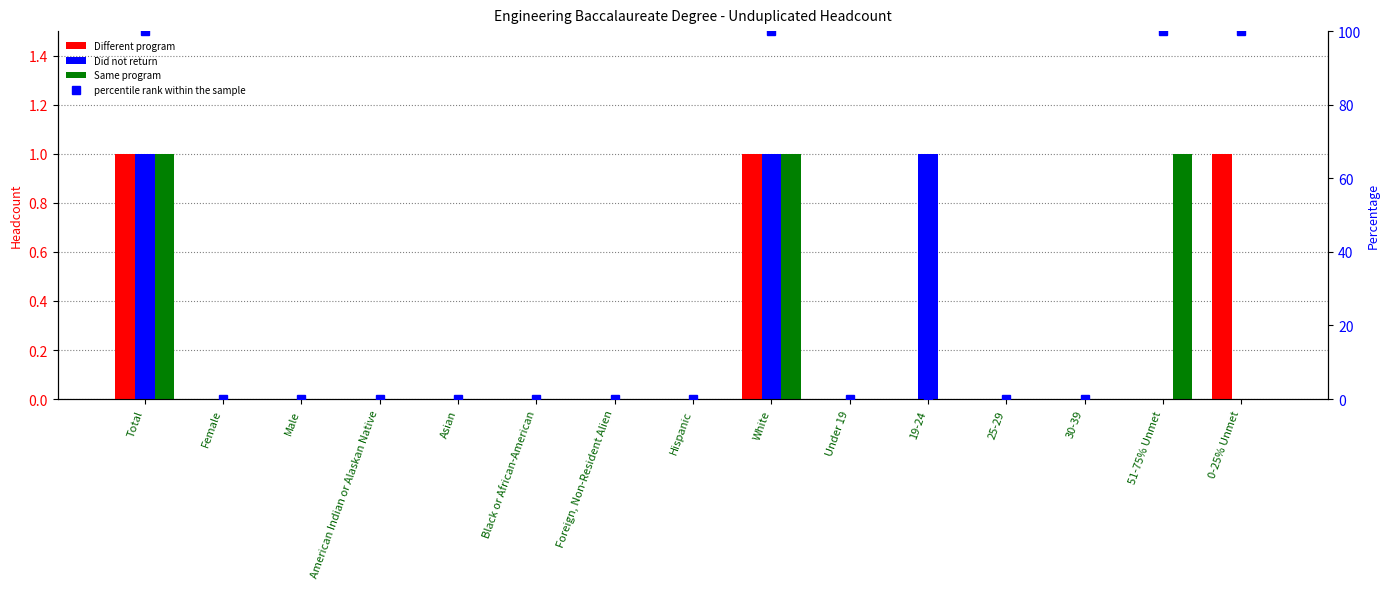

What position from the right is Hispanic?

8